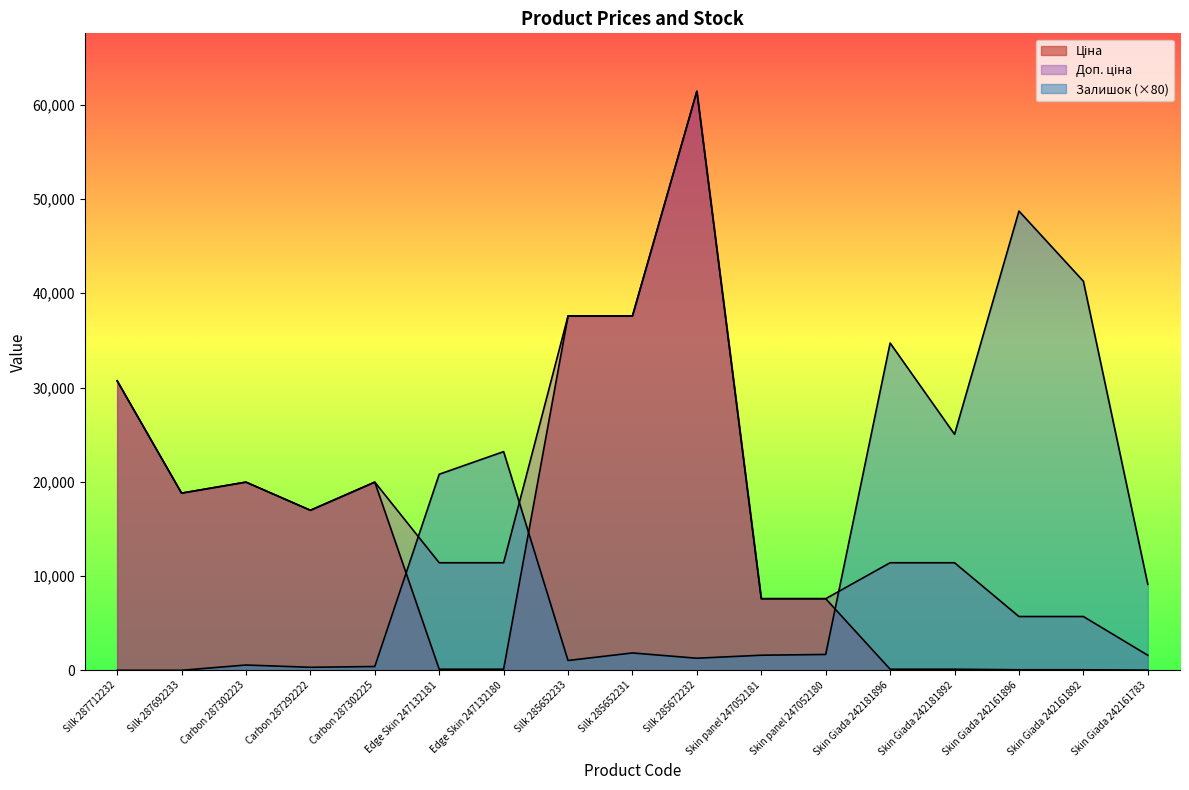

Reading left to right, what are all the values shown in this chart?

Ціна: Silk 287712232=30717.1	Silk 287692233=18796.8	Carbon 287302223=19964.2	Carbon 287292222=16976.3	Carbon 287302225=19964.2	Edge Skin 247132181=114.1	Edge Skin 247132180=114.1	Silk 285652233=37593.6	Silk 285652231=37593.6	Silk 285672232=61434.3	Skin panel 247052181=7596.5	Skin panel 247052180=7596.5	Skin Giada 242181896=114.1	Skin Giada 242181892=114.1	Skin Giada 242161896=57.0	Skin Giada 242161892=57.0	Skin Giada 242161783=16.0
Доп. ціна: Silk 287712232=30717.1	Silk 287692233=18796.8	Carbon 287302223=19964.2	Carbon 287292222=16976.3	Carbon 287302225=19964.2	Edge Skin 247132181=11410.0	Edge Skin 247132180=11410.0	Silk 285652233=37593.6	Silk 285652231=37593.6	Silk 285672232=61434.3	Skin panel 247052181=7596.5	Skin panel 247052180=7596.5	Skin Giada 242181896=11410.0	Skin Giada 242181892=11410.0	Skin Giada 242161896=5705.0	Skin Giada 242161892=5705.0	Skin Giada 242161783=1597.0
Залишок: Silk 287712232=0.0	Silk 287692233=0.0	Carbon 287302223=560.0	Carbon 287292222=320.0	Carbon 287302225=400.0	Edge Skin 247132181=20800.0	Edge Skin 247132180=23200.0	Silk 285652233=1040.0	Silk 285652231=1840.0	Silk 285672232=1280.0	Skin panel 247052181=1600.0	Skin panel 247052180=1680.0	Skin Giada 242181896=34720.0	Skin Giada 242181892=25040.0	Skin Giada 242161896=48720.0	Skin Giada 242161892=41280.0	Skin Giada 242161783=9120.0